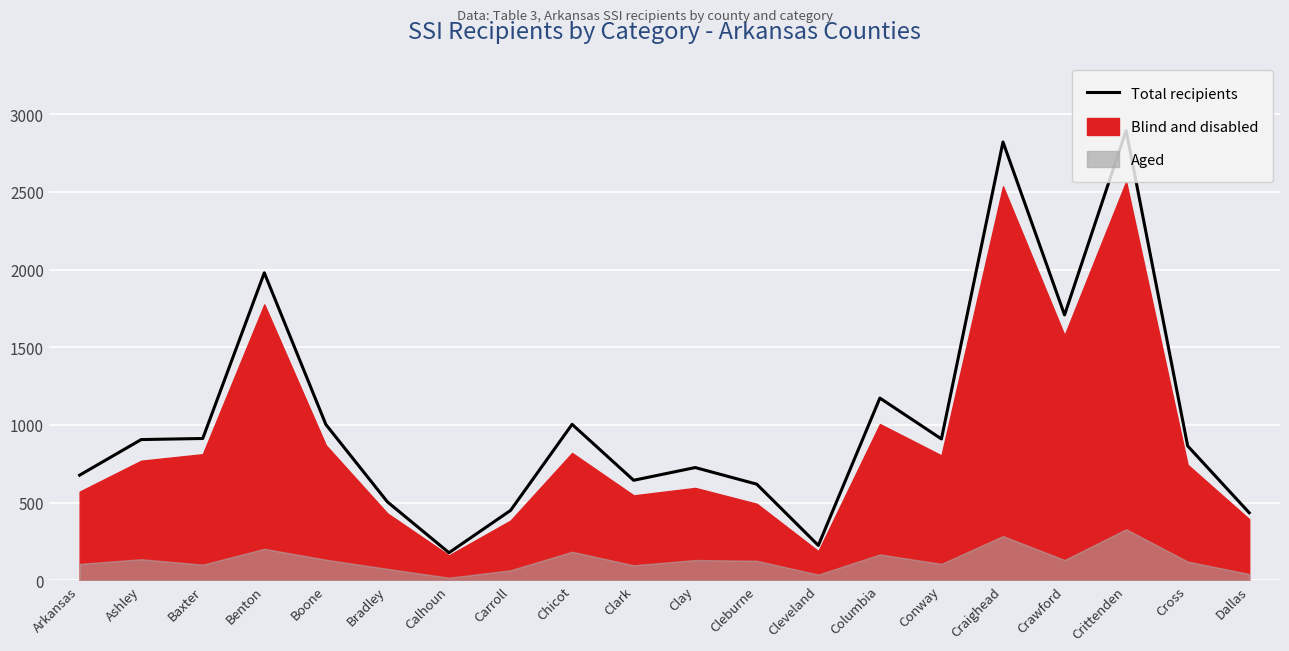

What is the sum of all values?

20636